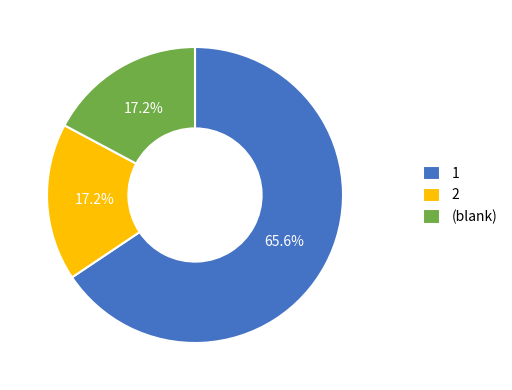

How many segments does this pie chart have?

3